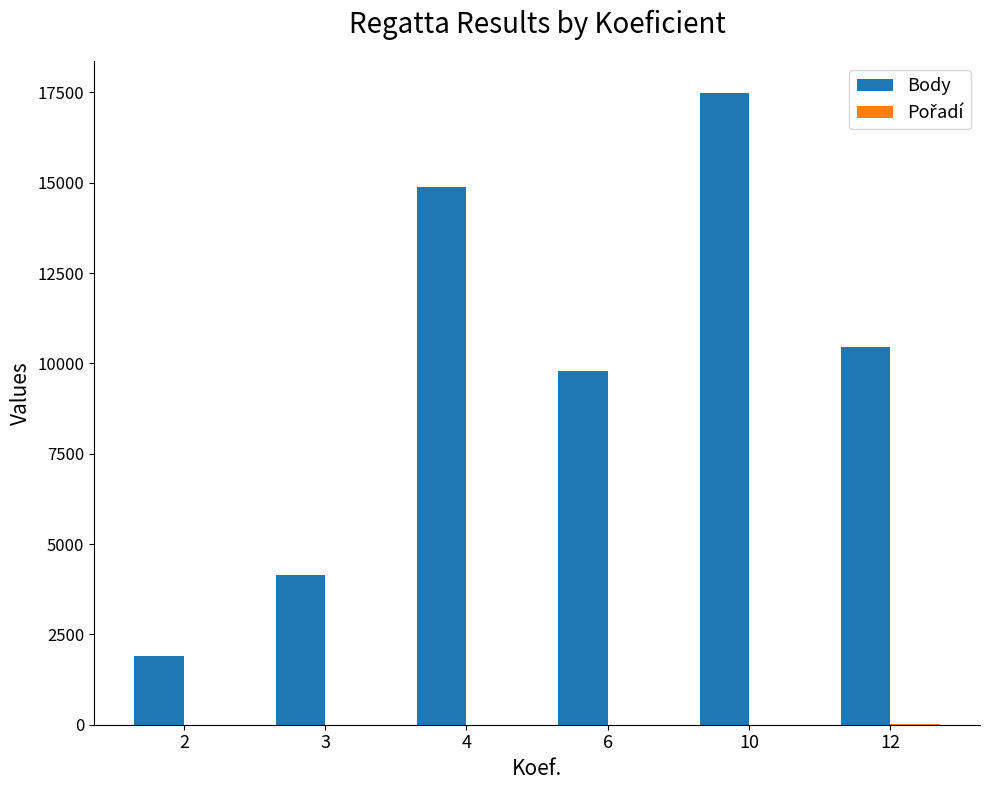

Which series changed the most between 2 and 3?

Body